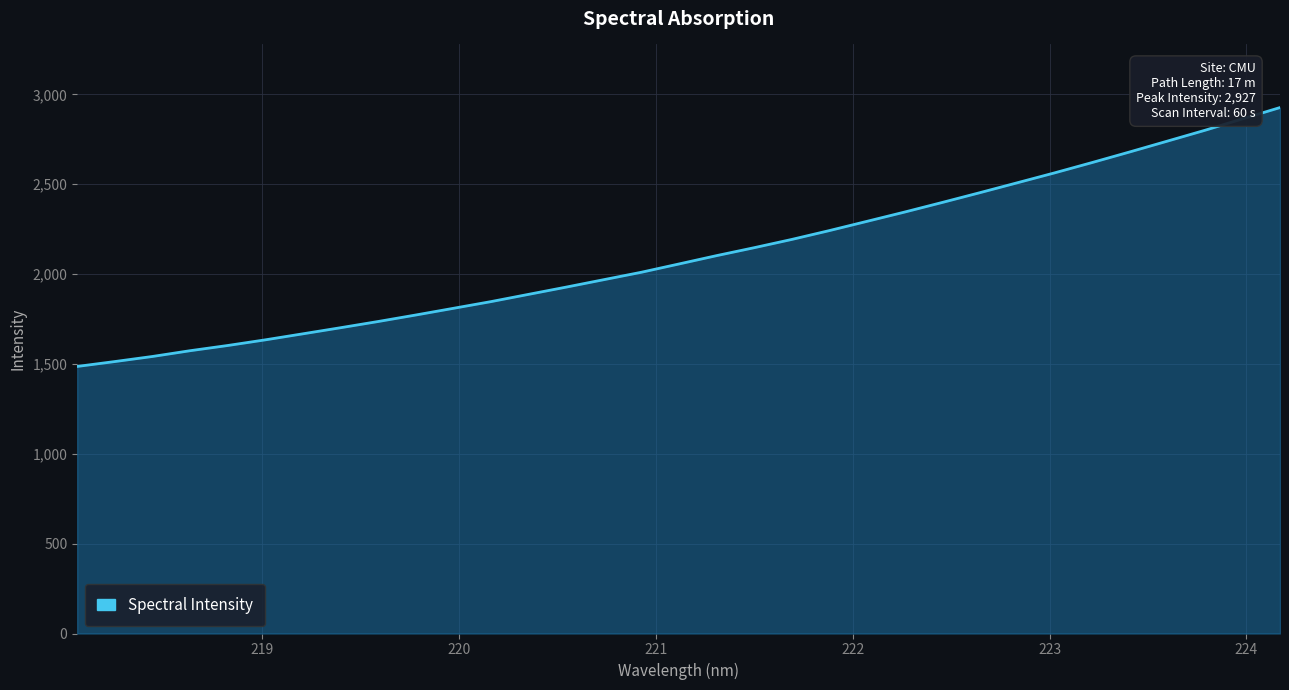

What is the minimum value shown in the chart?

1486.2